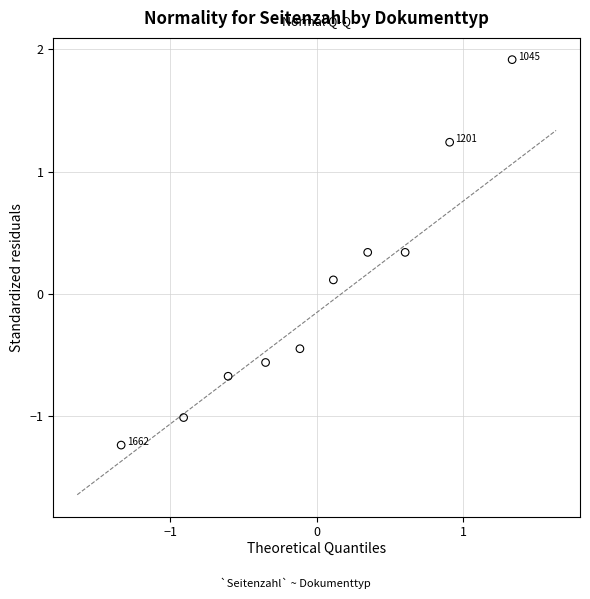

What is the range of X values (max minus min)?

2.7